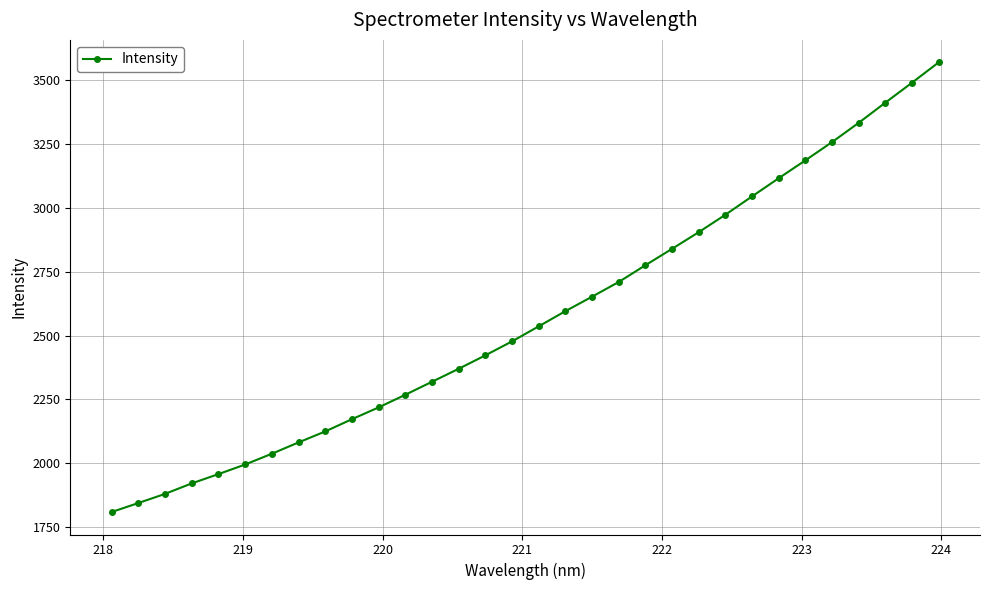

True or false: the data has more than 2 interior local peaks.

False